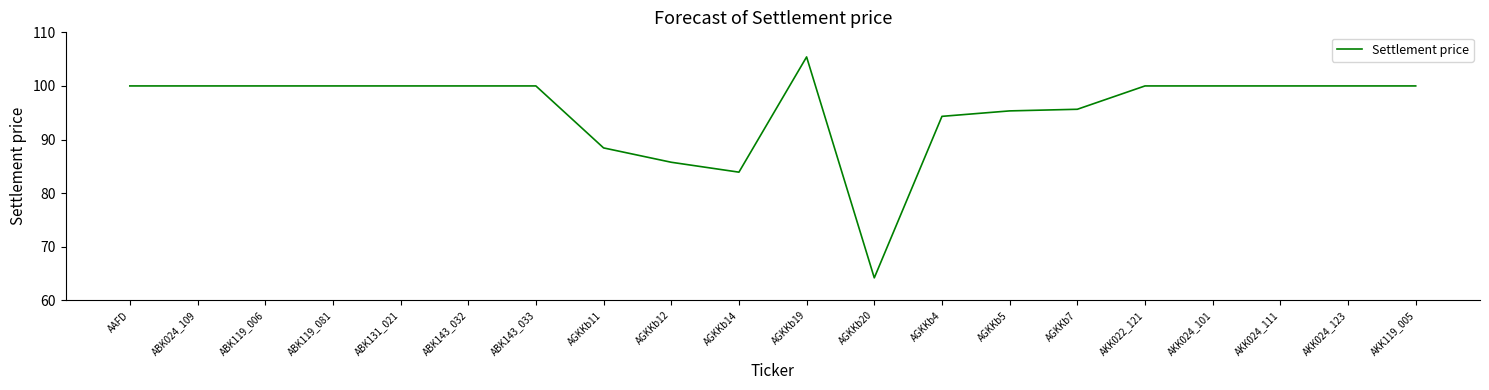

Which has a higher value, AGKKb14 or AKK024_123?

AKK024_123